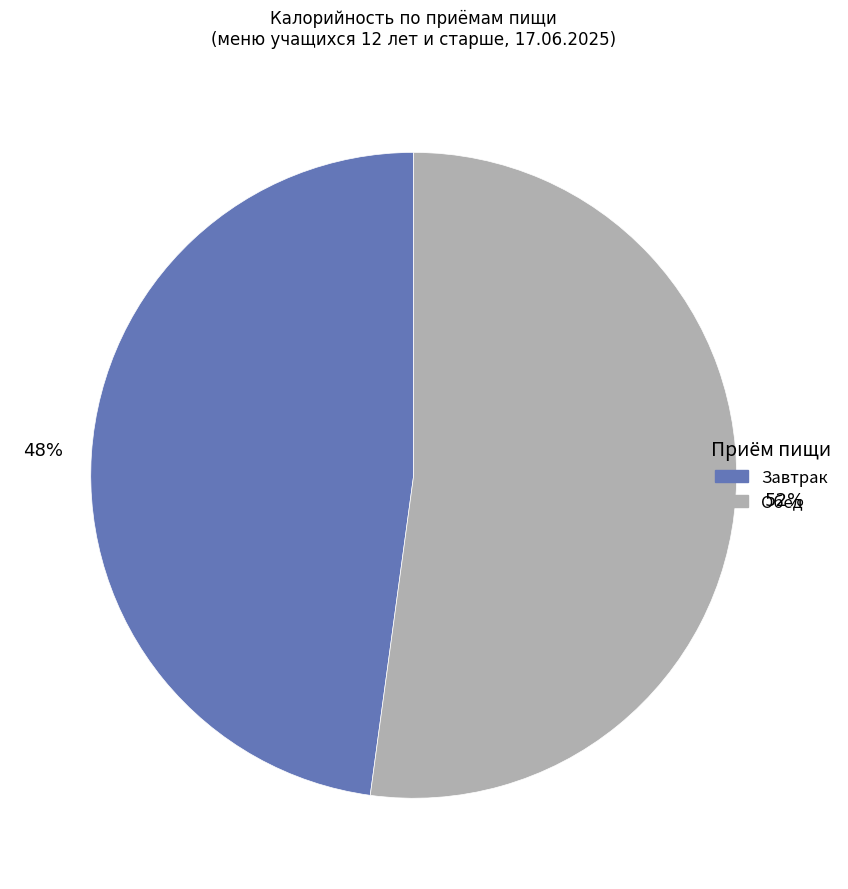

Count the number of slices in the pie.

2